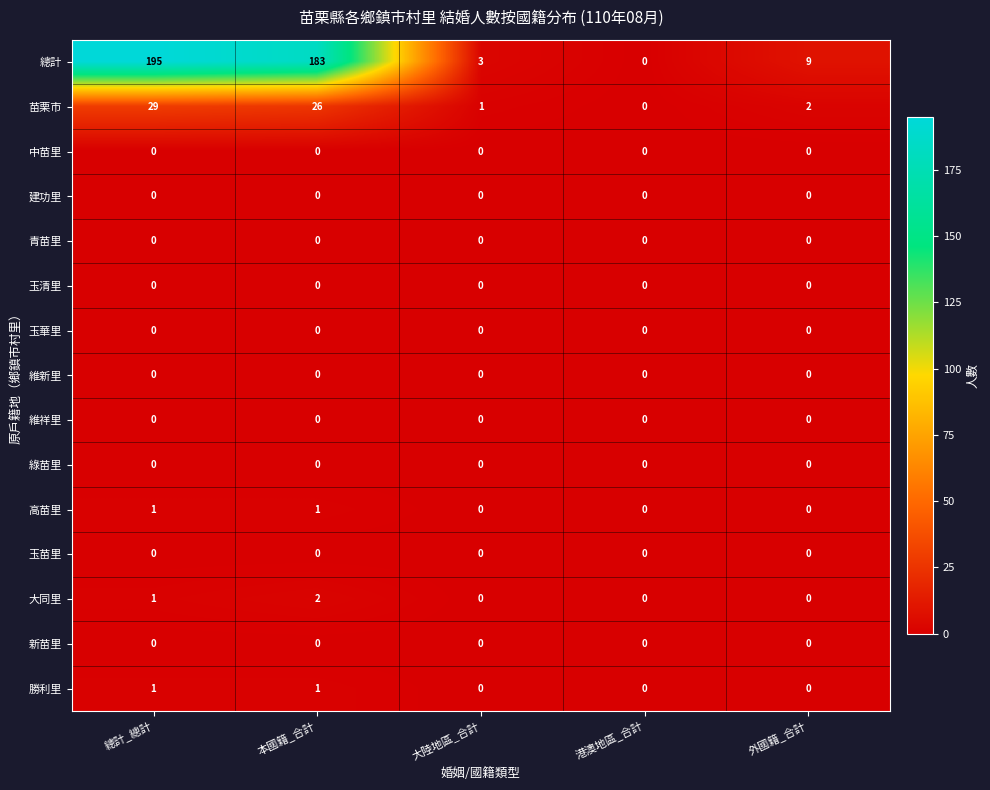

Which series has the largest total across all categories?

總計